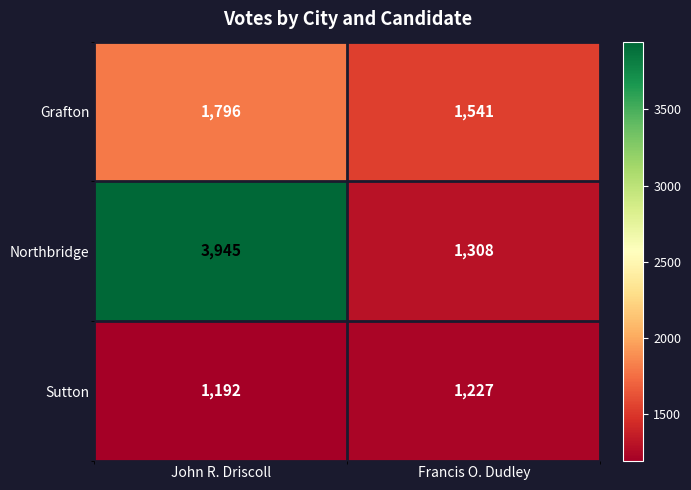

The value of Grafton at Francis O. Dudley is 648. True or false?

False